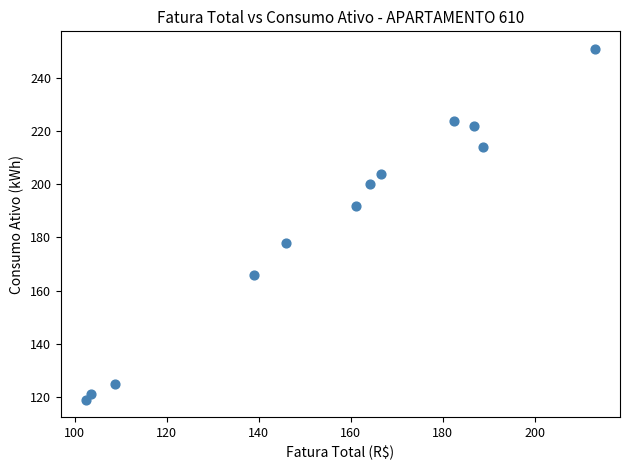

What is the range of Y values (max minus min)?

132